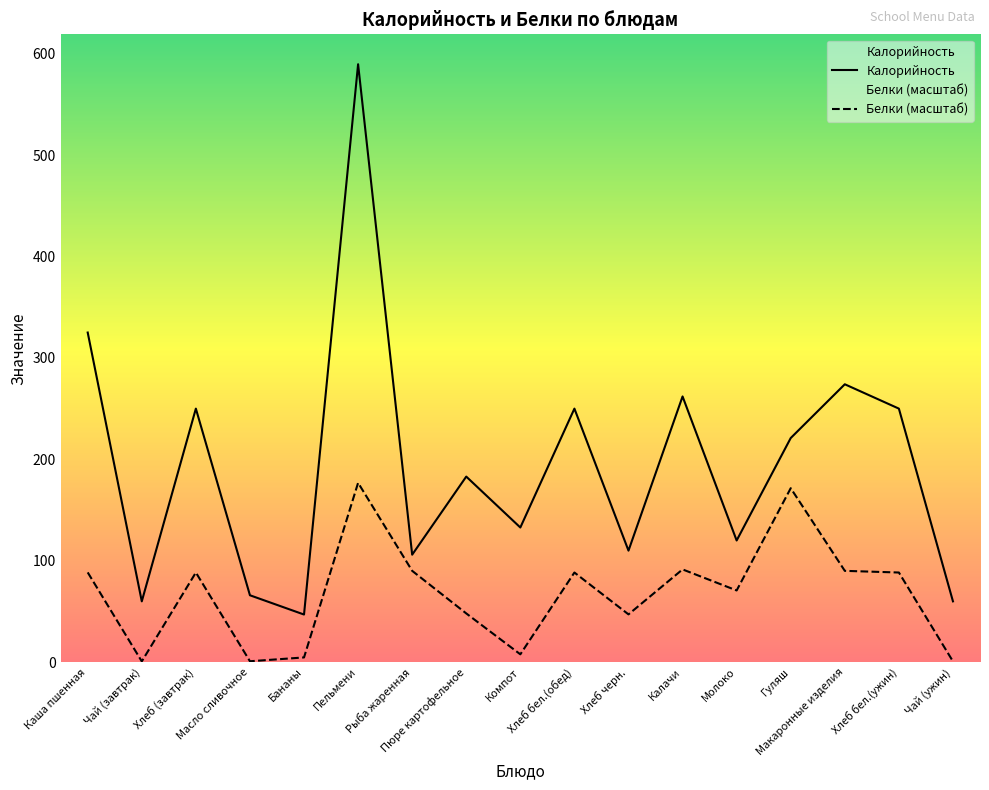

How many lines are shown in the chart?

2